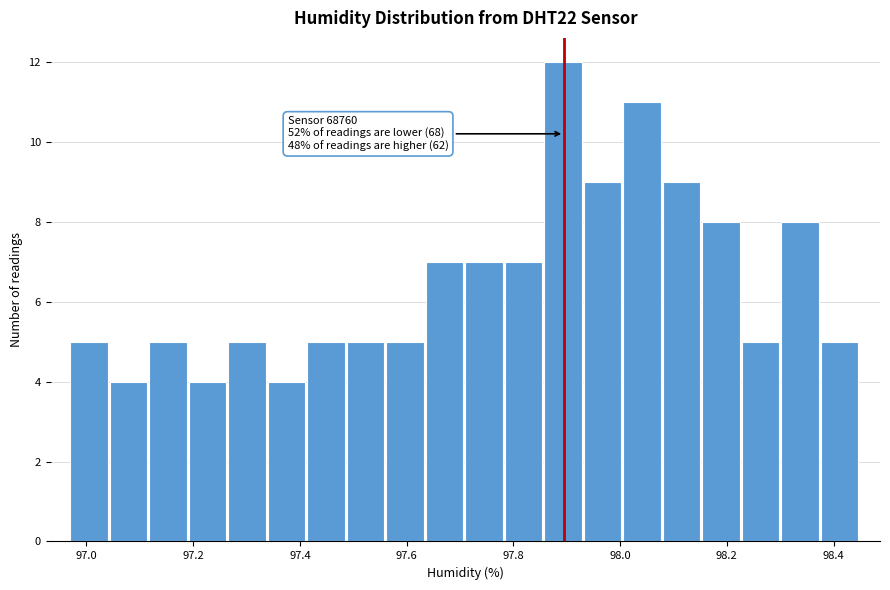

Read against the x-axis, roughly where is the centre of the tallest bar?

97.90